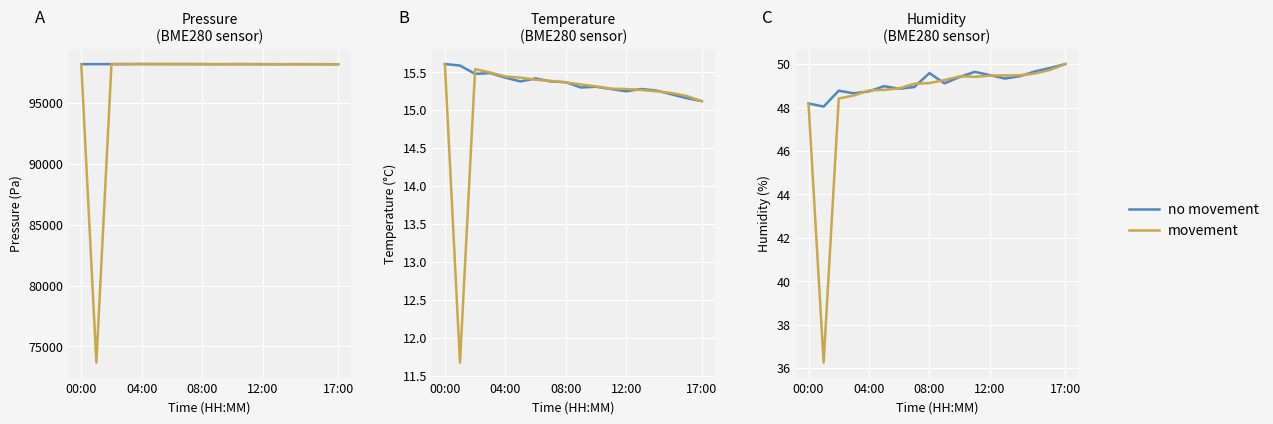

Does the chart display data point markers on the line(s)?

No